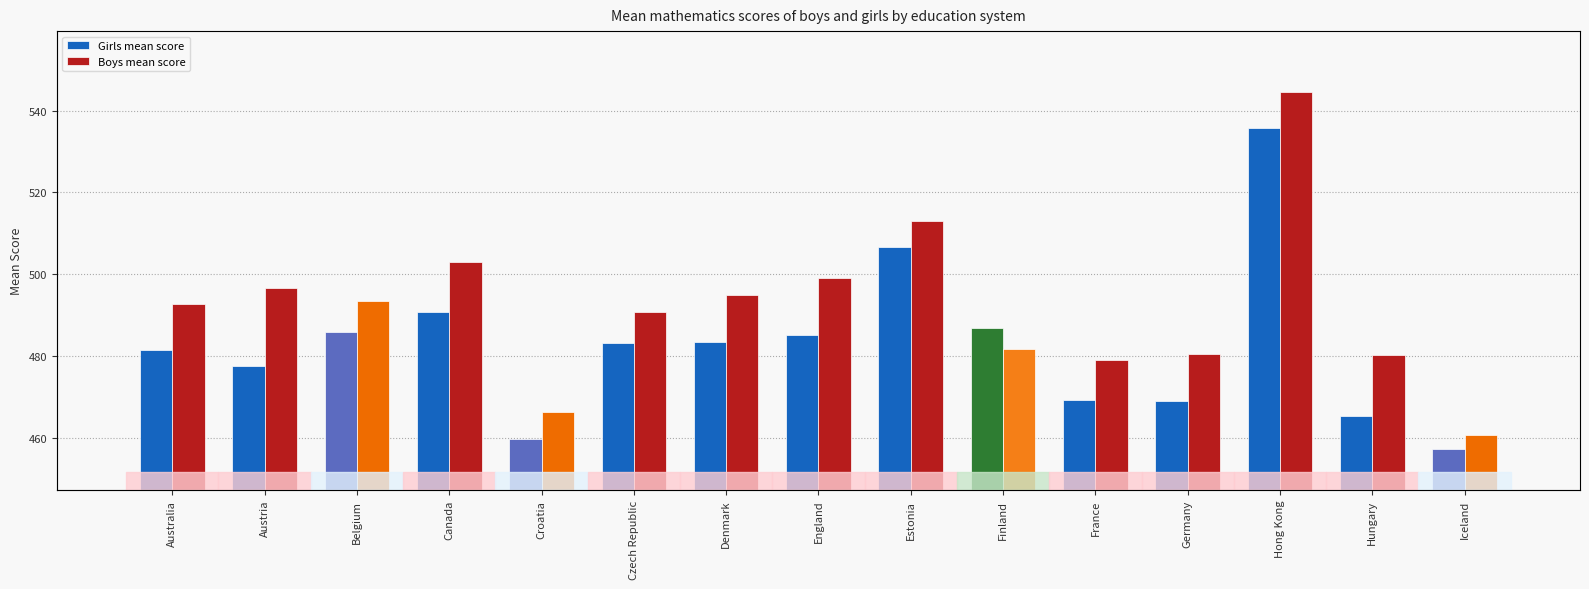

What is the label of the 6th bar from the left?

Czech Republic